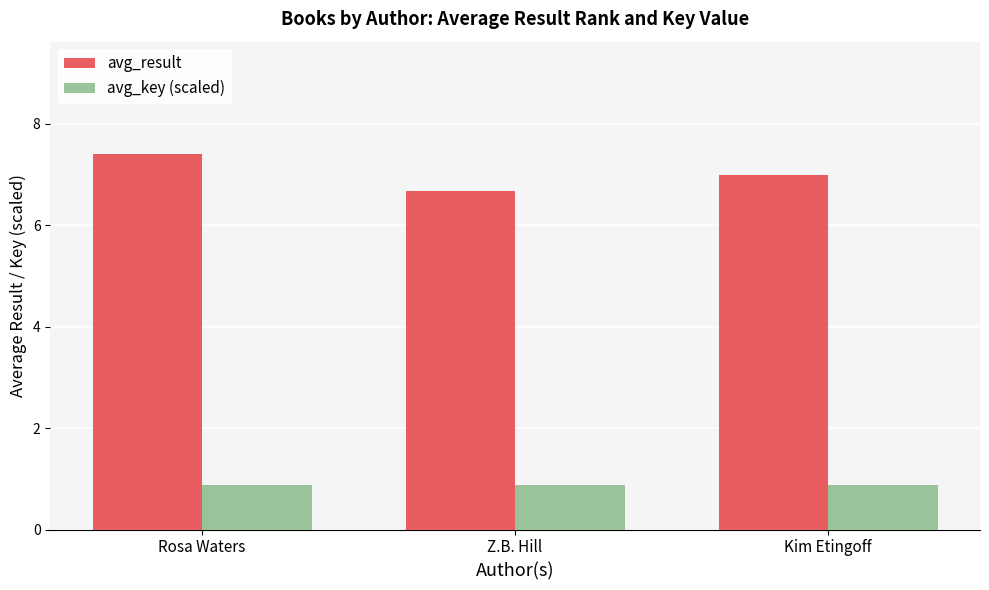

Does the chart contain stacked bars?

No